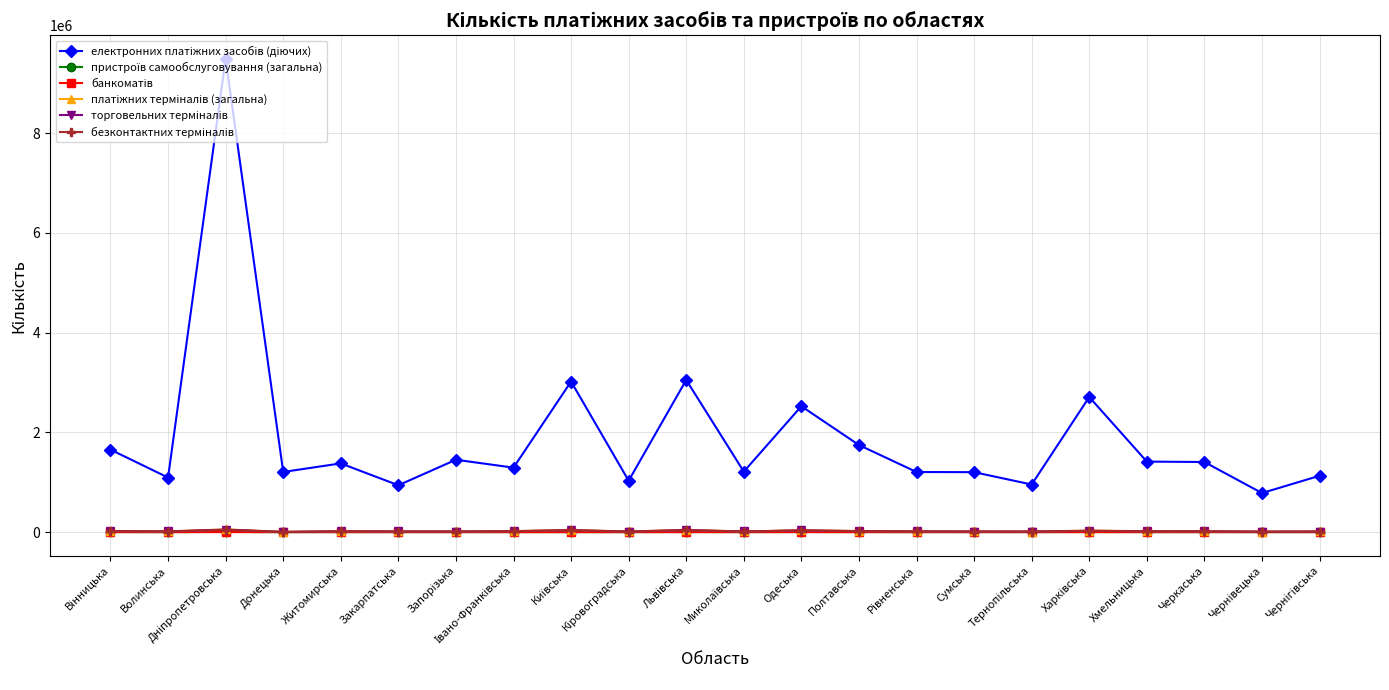

What position from the right is Волинська?

21